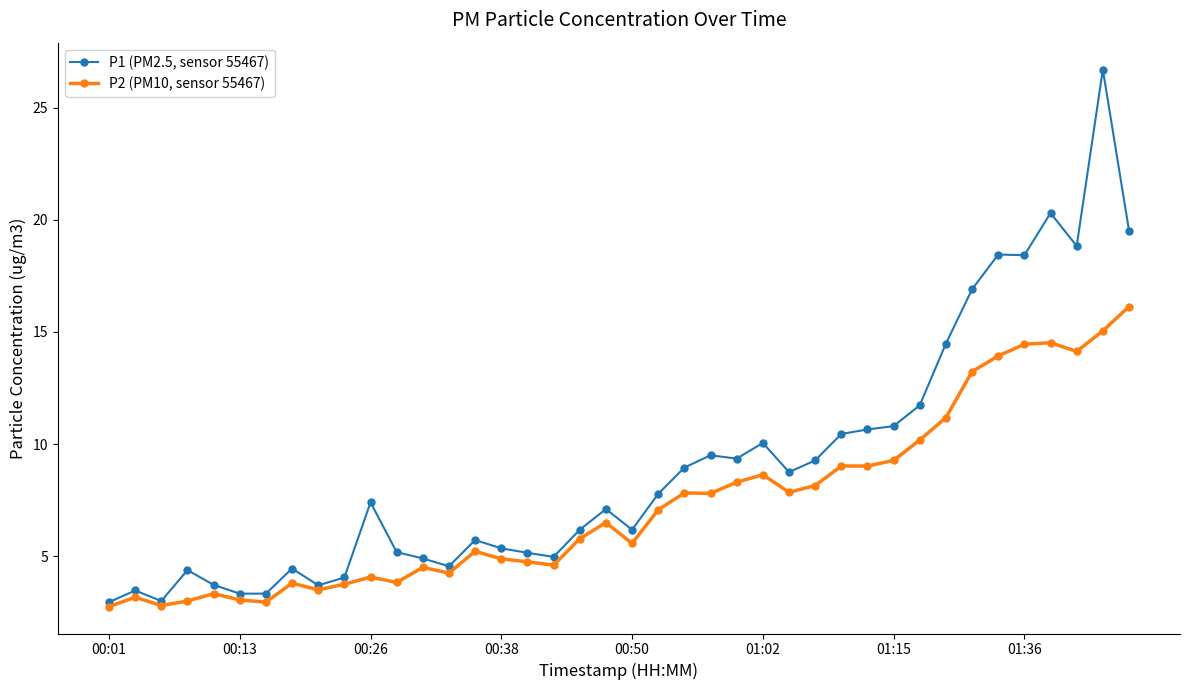

What is the difference between the maximum and minimum values in the P2 (PM10, sensor 55467) series?

13.4